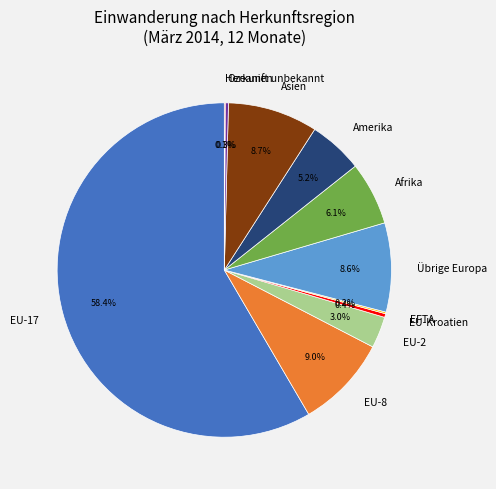

Which category has the biggest portion of the pie?

EU-17